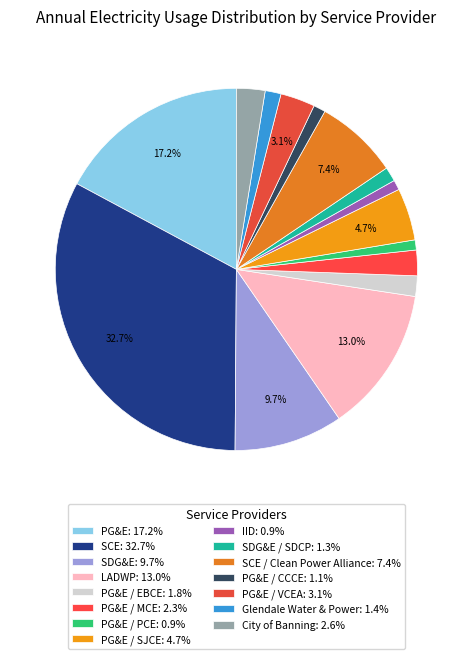

Is there any slice that represents more than half of the pie?

No